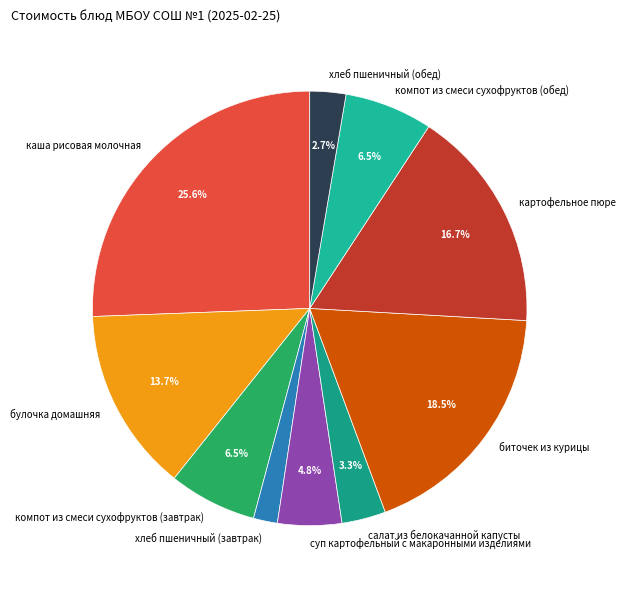

To the nearest percent, what portion does суп картофельный с макаронными изделиями represent?

5%